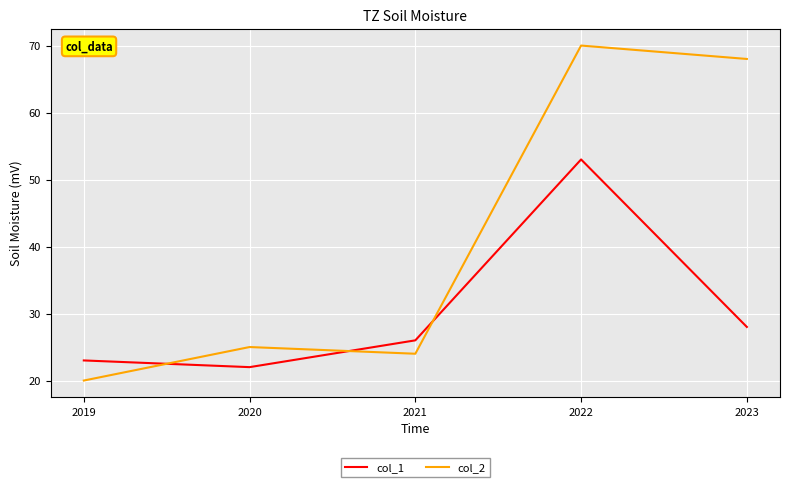

Reading left to right, what are all the values shown in this chart?

col_1: 2019=23	2020=22	2021=26	2022=53	2023=28
col_2: 2019=20	2020=25	2021=24	2022=70	2023=68